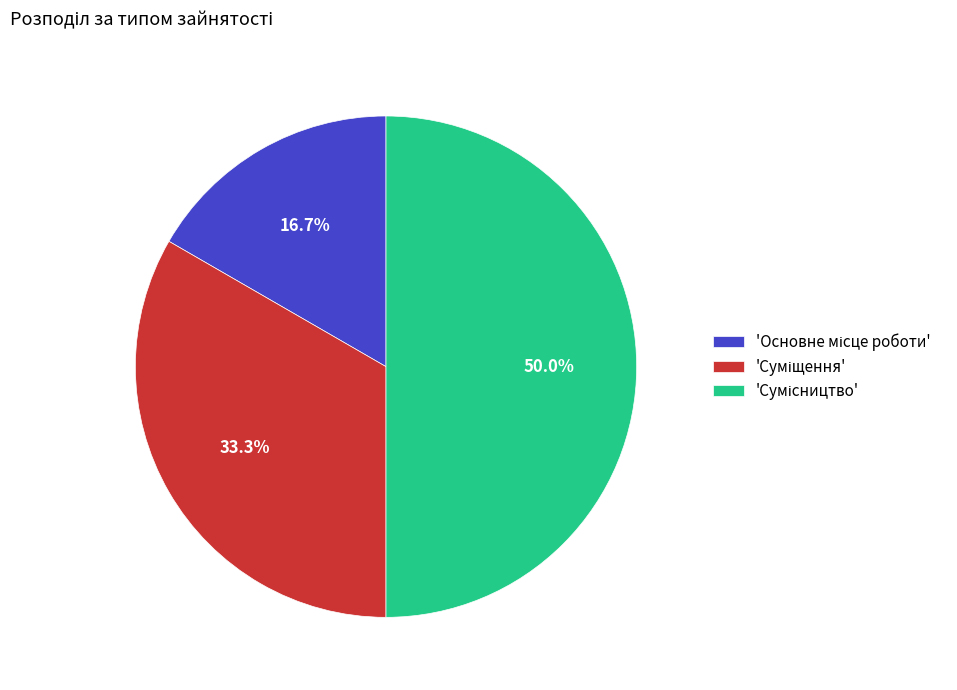

Count the number of slices in the pie.

3